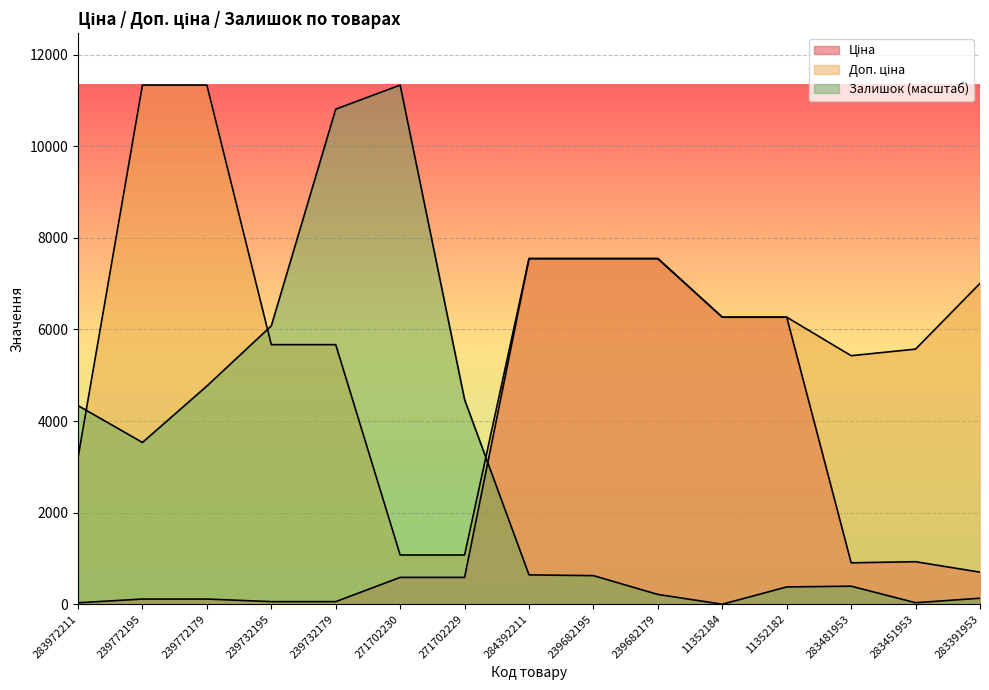

True or false: Доп. ціна has a value of 11334.0 at 239772179.

True